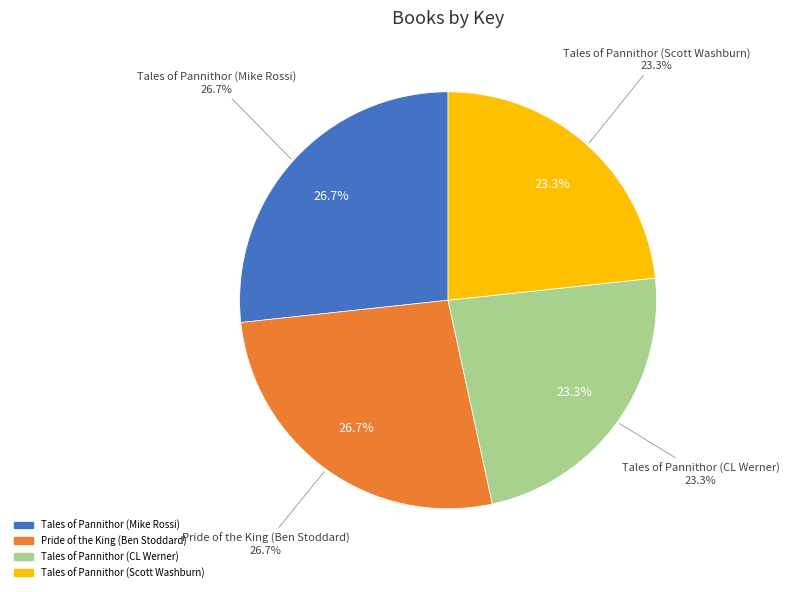

What is the total percentage of Tales of Pannithor (CL Werner) and Tales of Pannithor (Mike Rossi)?

50.0%